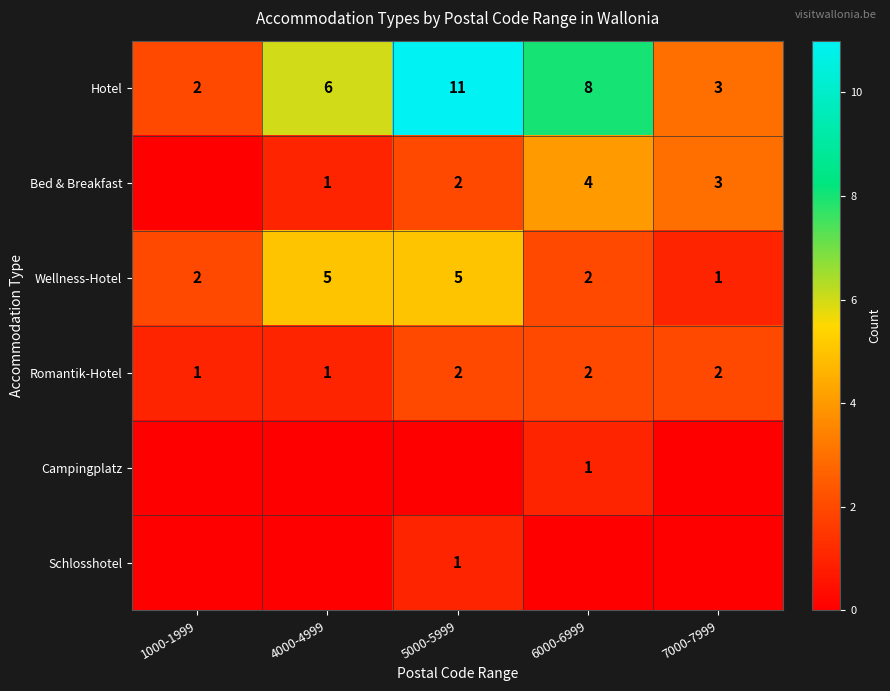

Rank the categories by Hotel value from lowest to highest.

1000-1999, 7000-7999, 4000-4999, 6000-6999, 5000-5999